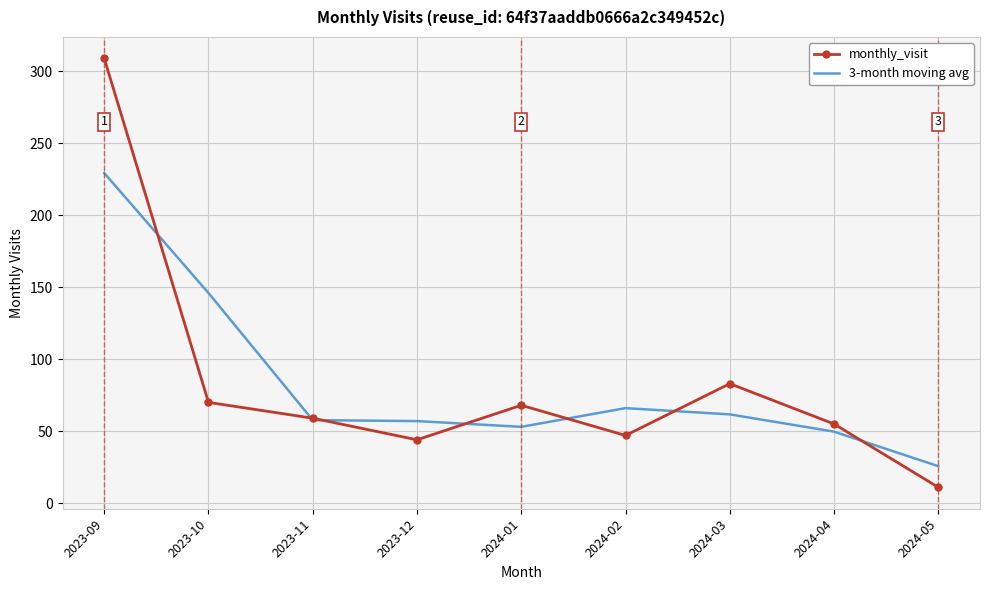

Which label corresponds to the largest value in the chart?

2023-09